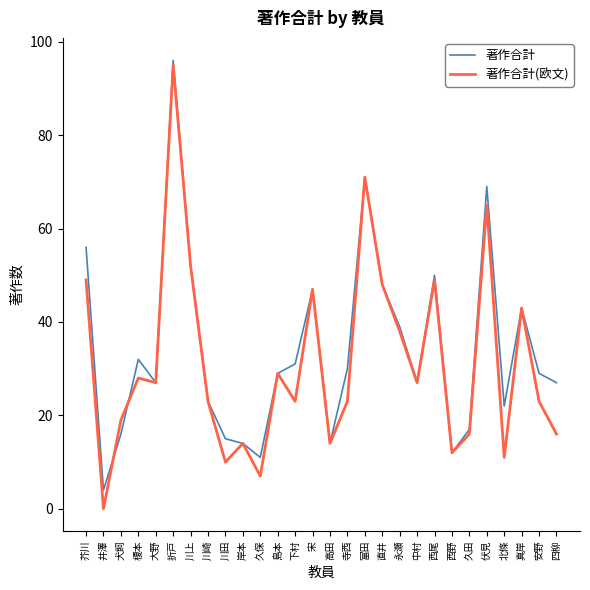

How many categories are shown in the chart?

28